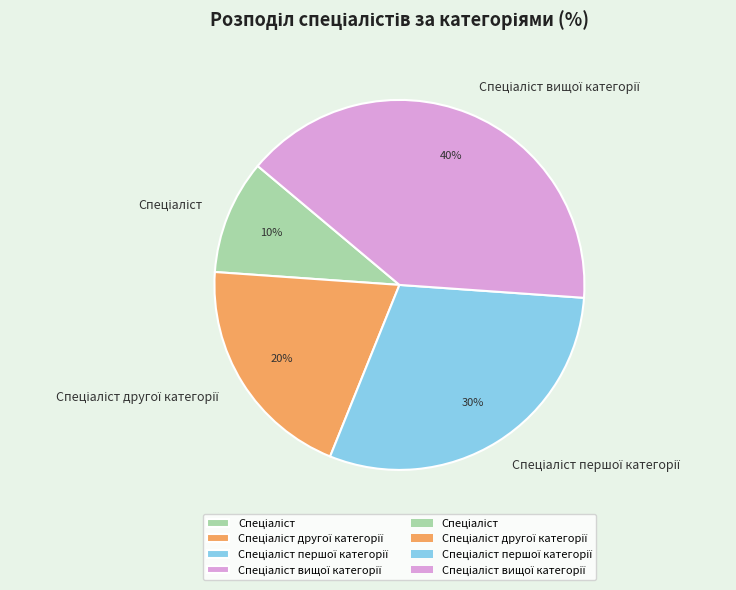

To the nearest percent, what is the average slice percentage?

25%